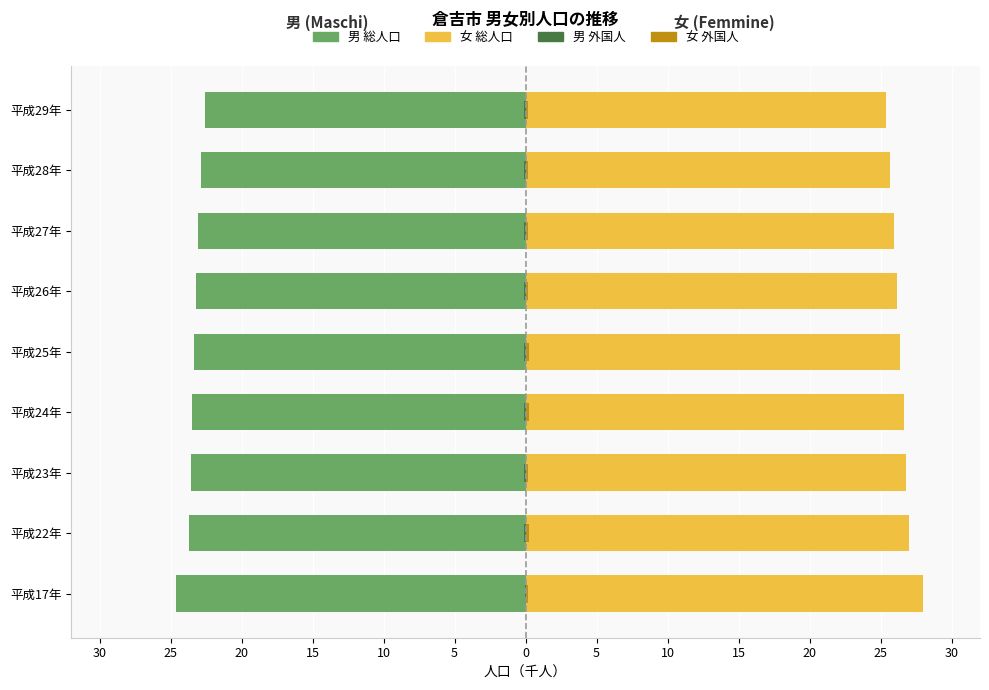

Between 平成22年 and 平成24年, which series saw the biggest shift?

女 総人口